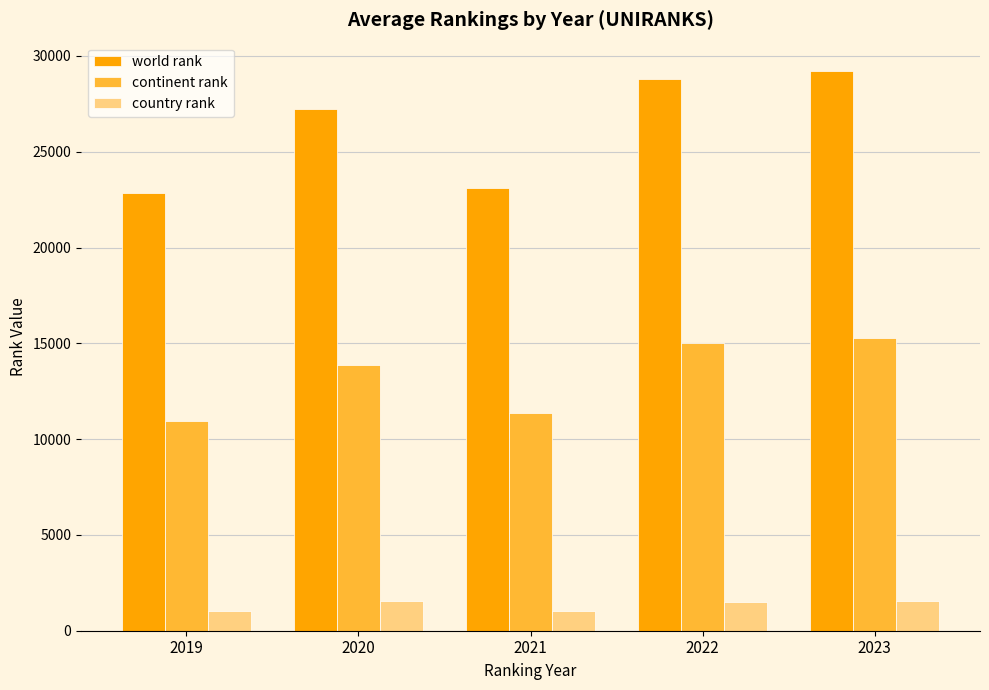

At how many categories does at least one series exceed 28423?

2